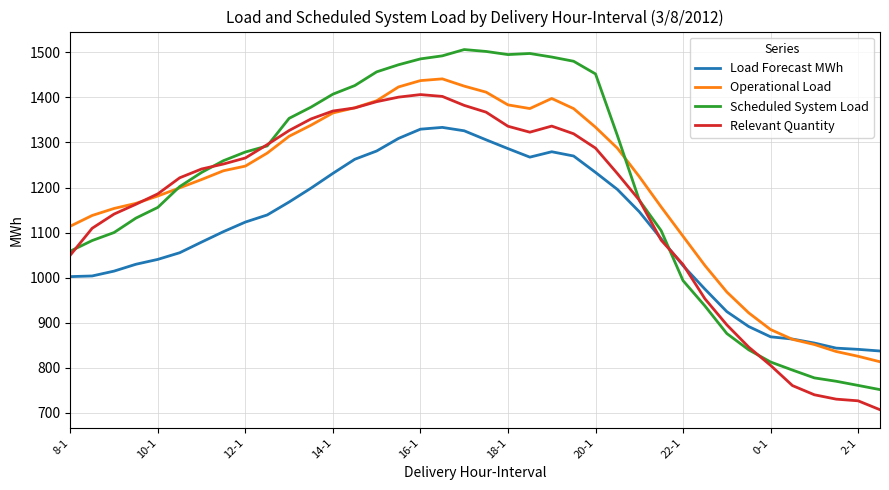

What is the minimum value shown in the chart?

706.5